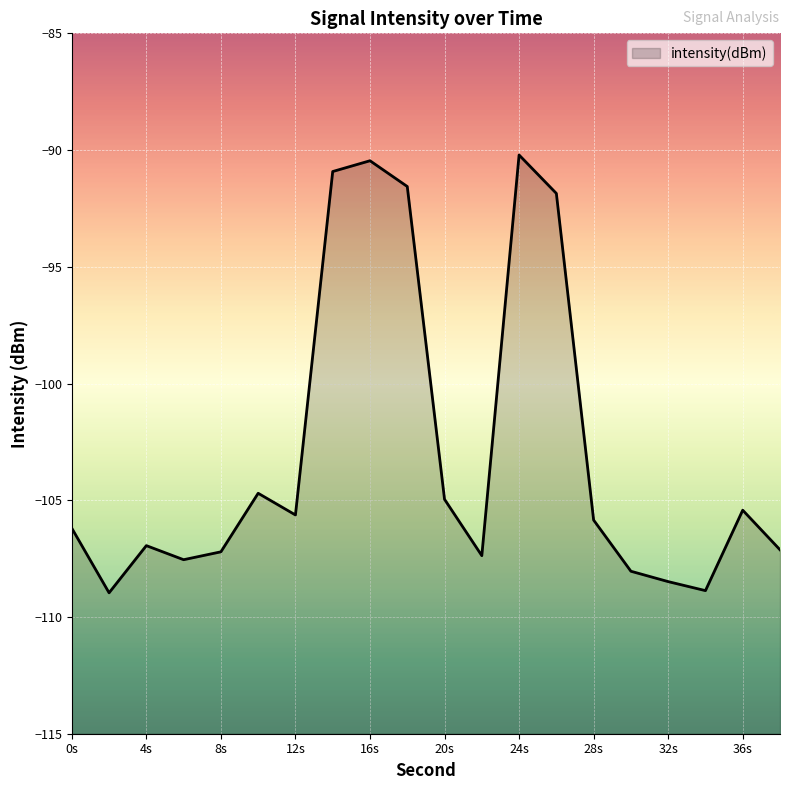

What is the average value?

-102.9